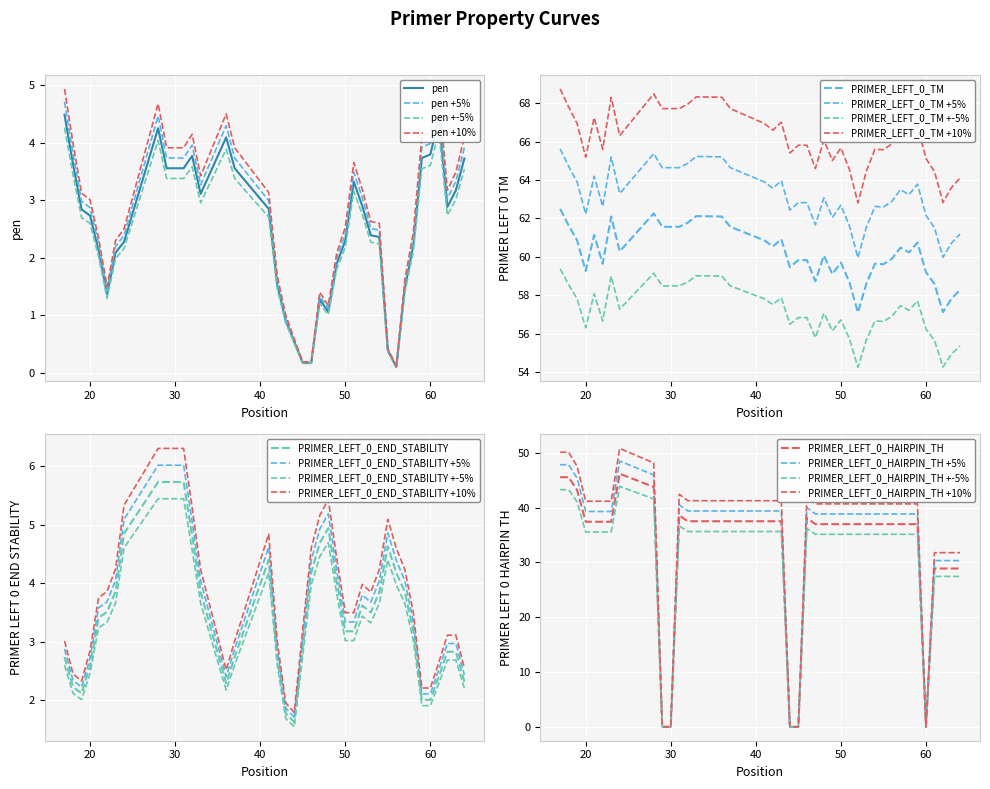

What is the difference between the second highest and minimum values in the PRIMER_LEFT_0_END_STABILITY series?

4.1